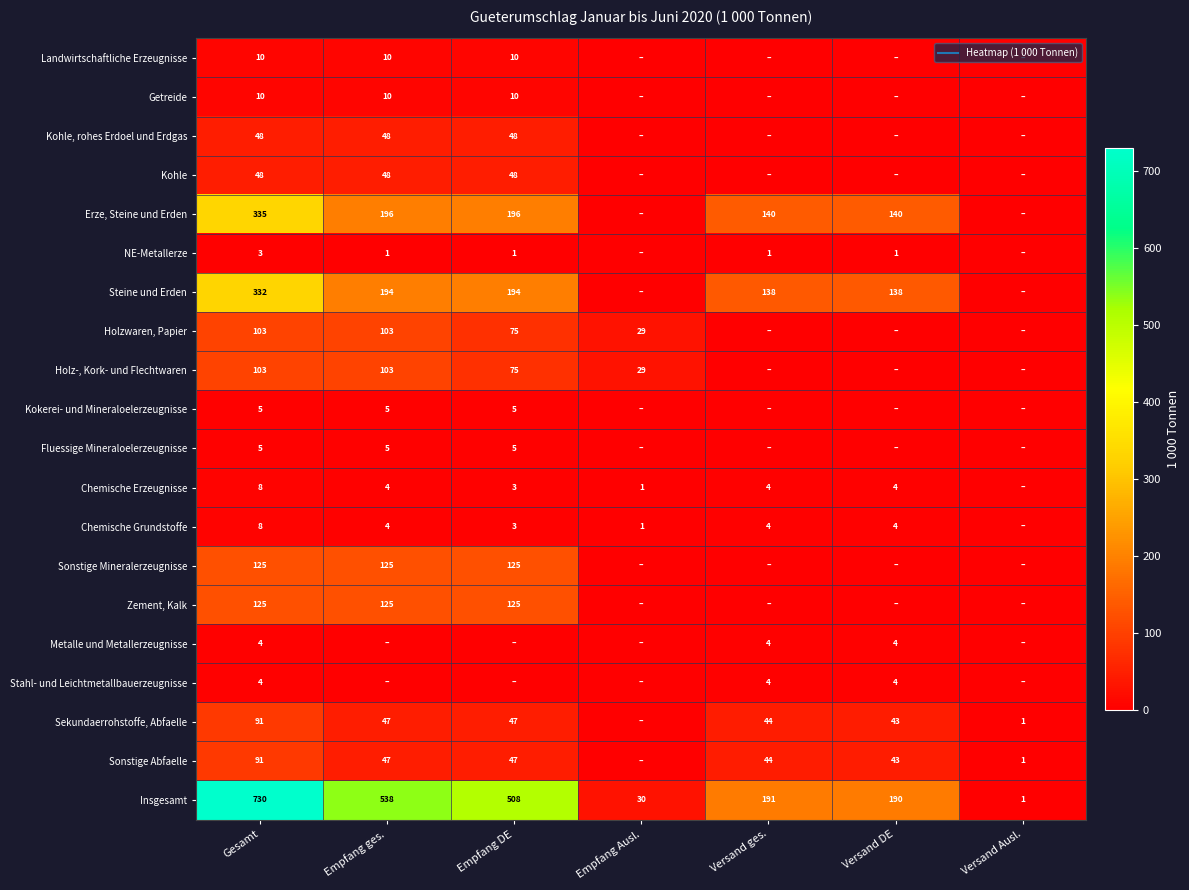

How many positive values does the Sonstige Mineralerzeugnisse series have?

3